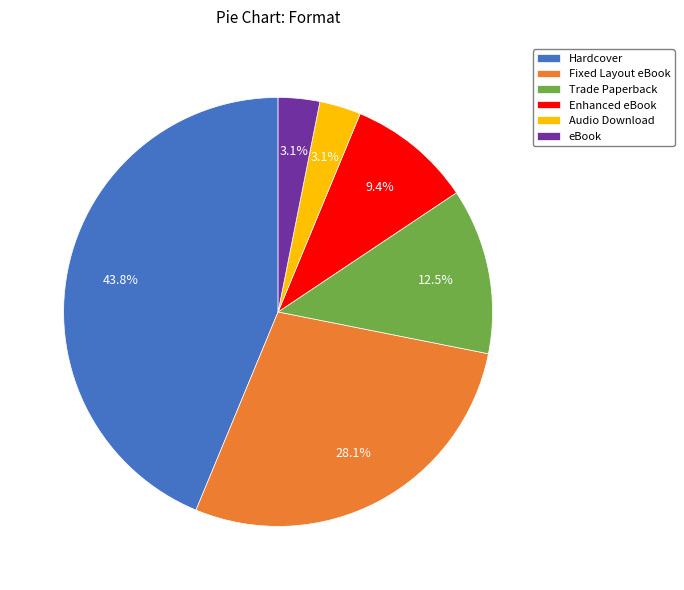

How much of the chart is everything except Fixed Layout eBook?

71.9%